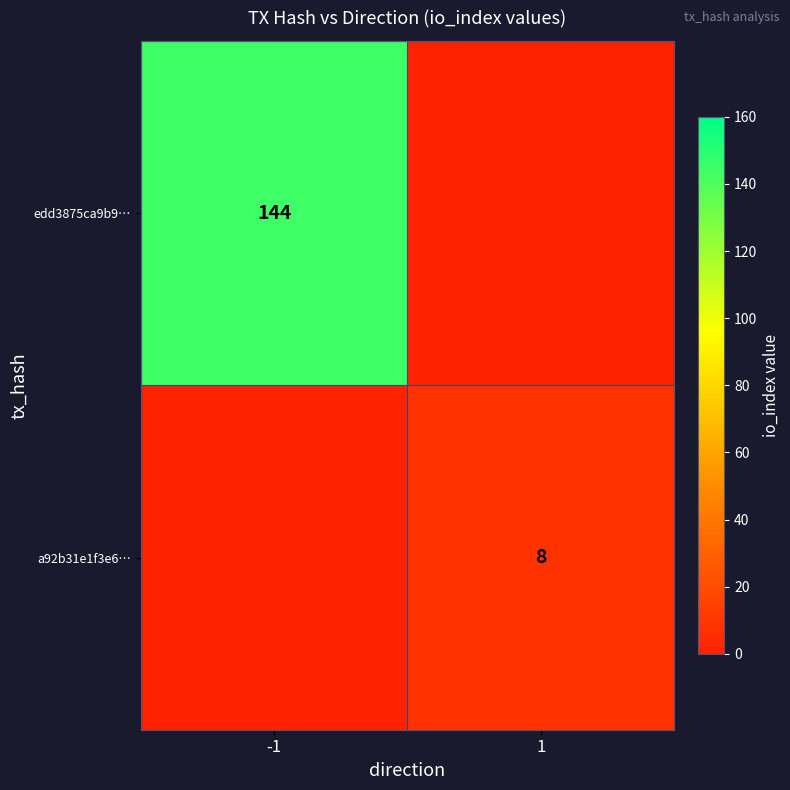

Is it true that edd3875ca9b9… equals 144 at -1?

True